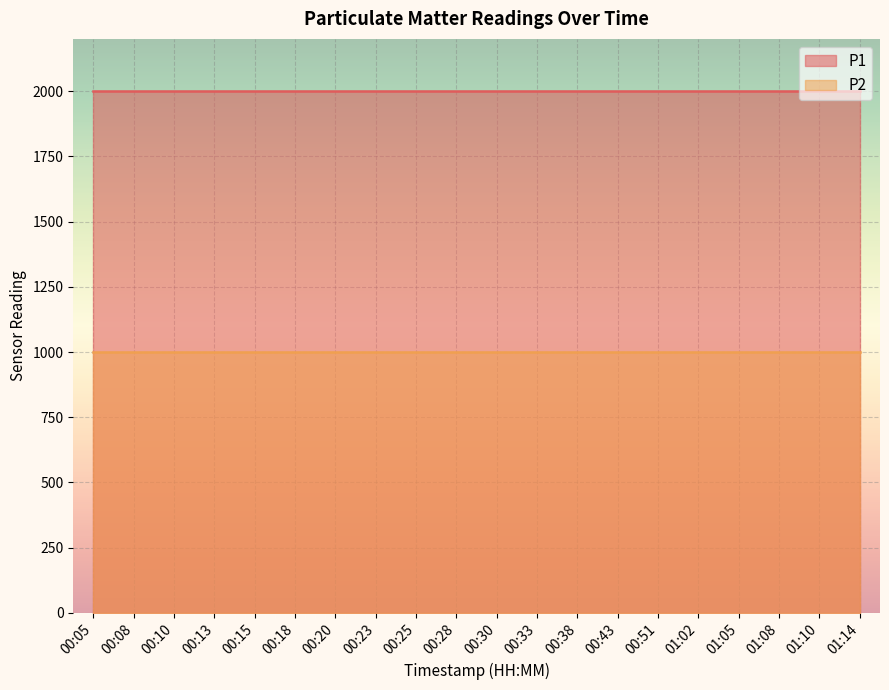

Does the chart display data point markers on the line(s)?

No